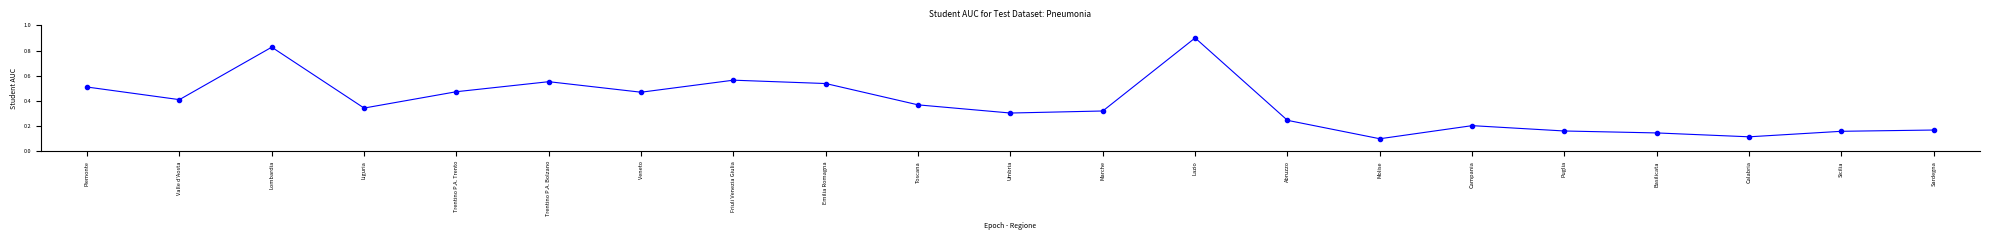

Does the chart have visible grid lines?

No